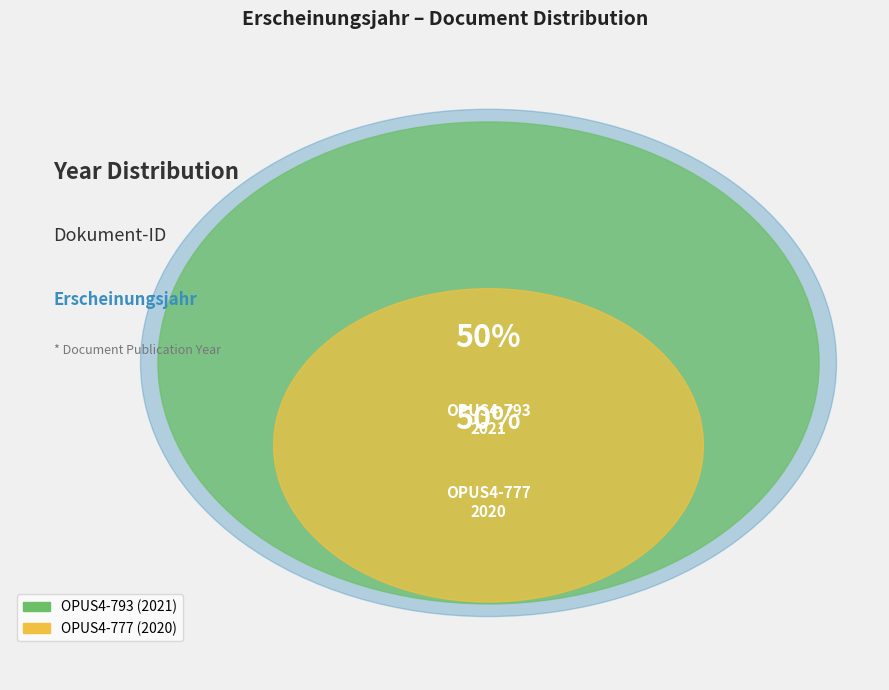

True or false: OPUS4-777 accounts for 50% of the total.

True